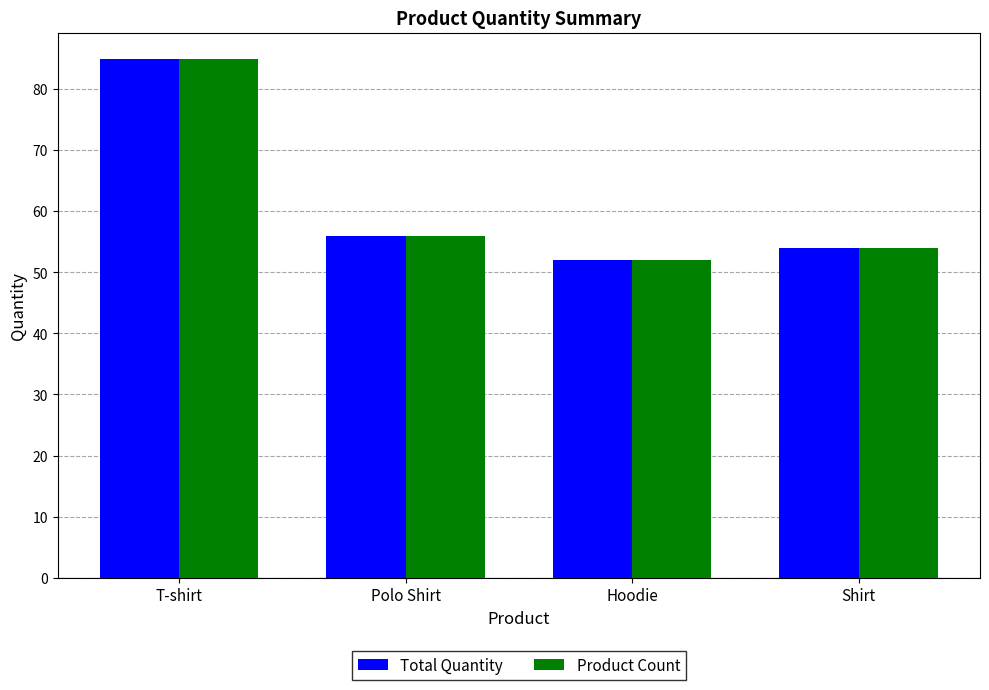

List the labels in order of Total Quantity value, smallest first.

Hoodie, Shirt, Polo Shirt, T-shirt